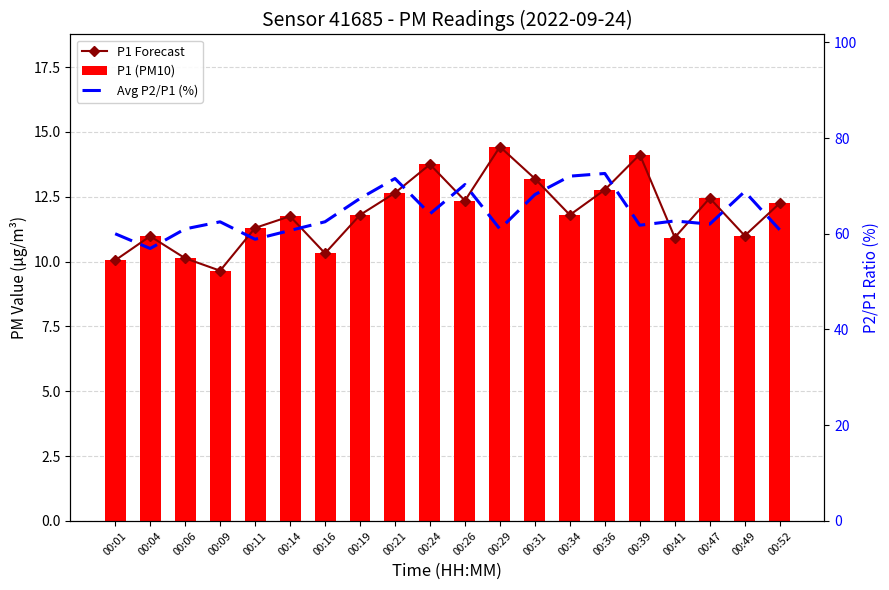

Count the number of categories in the chart.

20